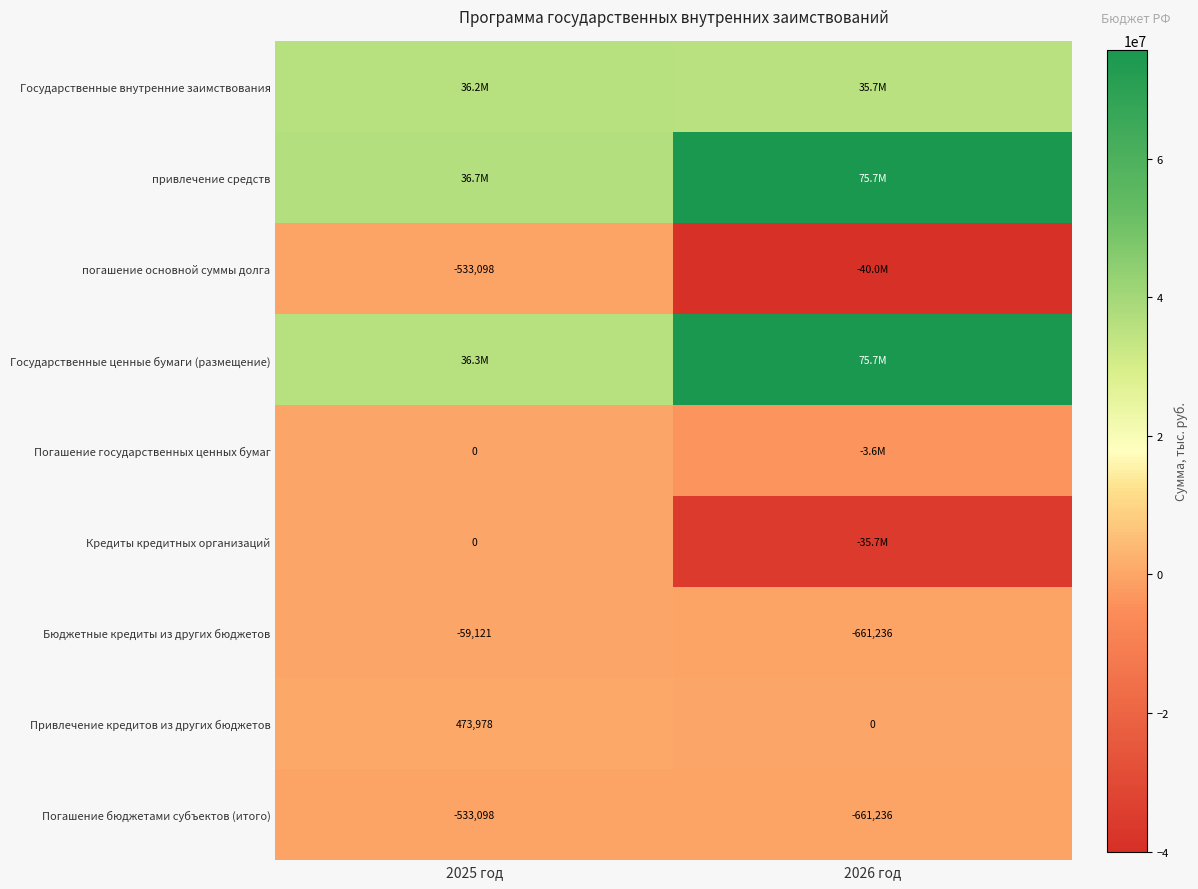

Rank the series at 2025 год from lowest to highest value.

погашение основной суммы долга, Погашение бюджетами субъектов (итого), Бюджетные кредиты из других бюджетов, Погашение государственных ценных бумаг, Кредиты кредитных организаций, Привлечение кредитов из других бюджетов, Государственные внутренние заимствования, Государственные ценные бумаги (размещение), привлечение средств